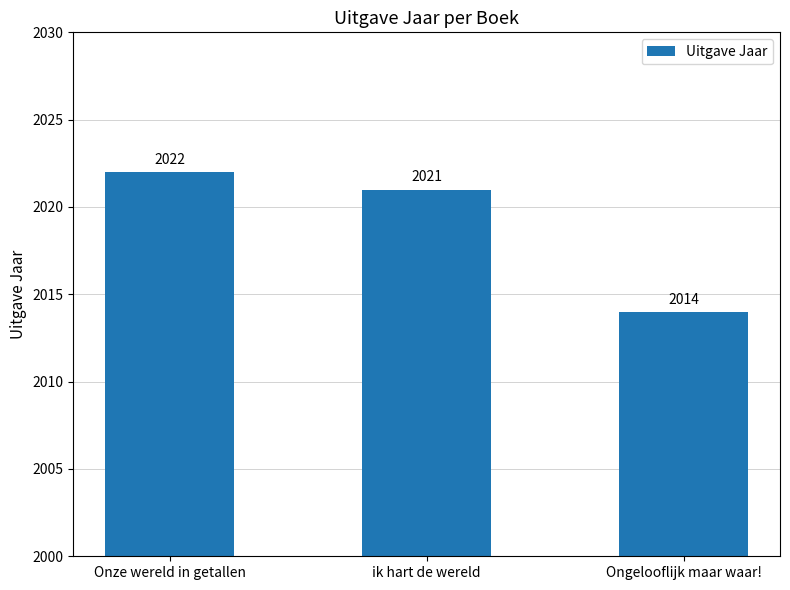

What is the maximum value shown in the chart?

2022